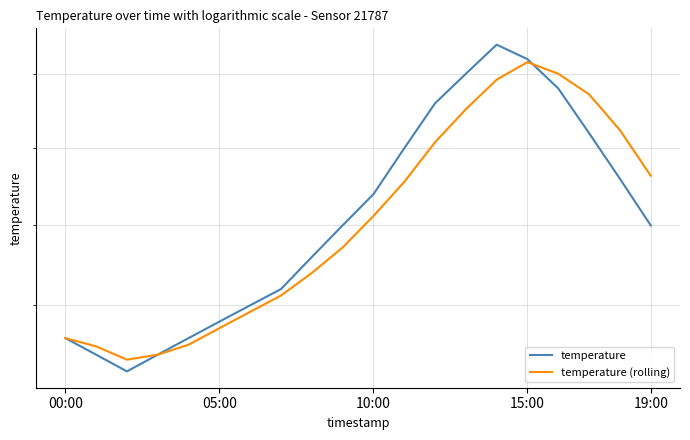

True or false: temperature (rolling) has more than 2 interior local peaks.

False